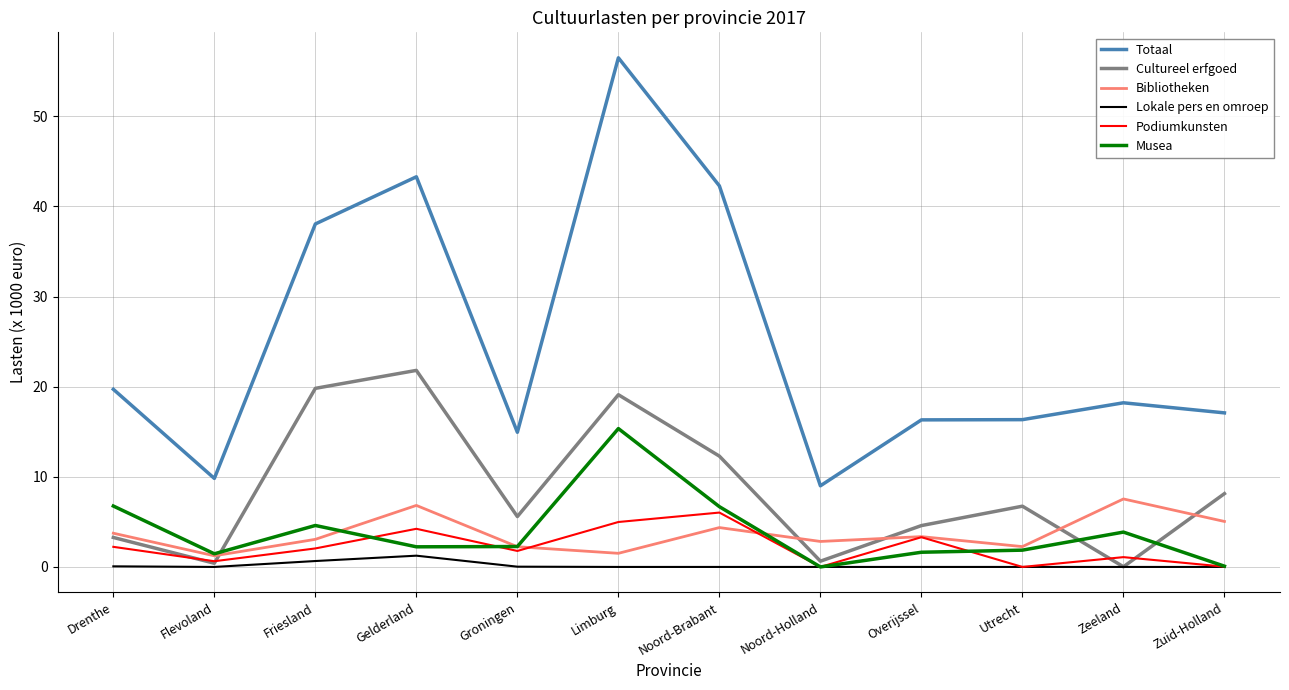

How many lines are shown in the chart?

6